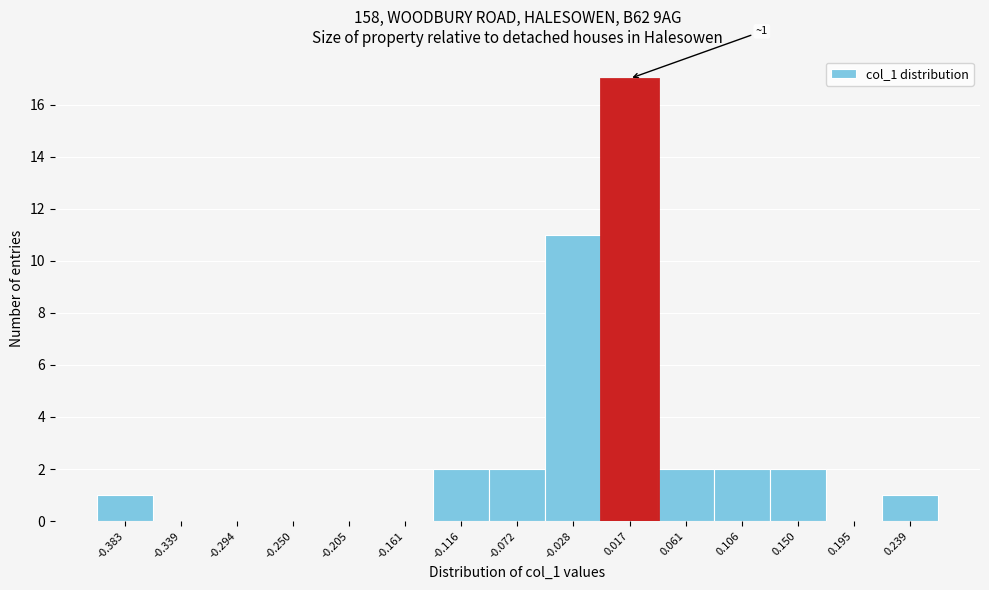

Which range on the x-axis has the tallest bar?

-0.005 to 0.040